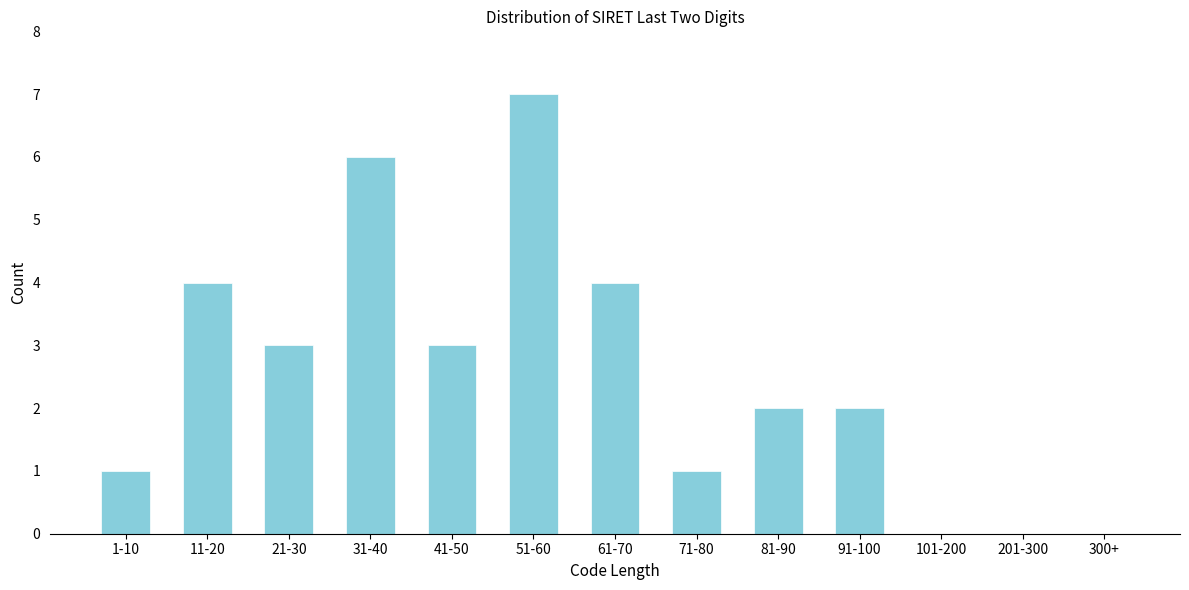

Reading right to left, transcribe all the data shown in this chart.

300+=0	201-300=0	101-200=0	91-100=2	81-90=2	71-80=1	61-70=4	51-60=7	41-50=3	31-40=6	21-30=3	11-20=4	1-10=1